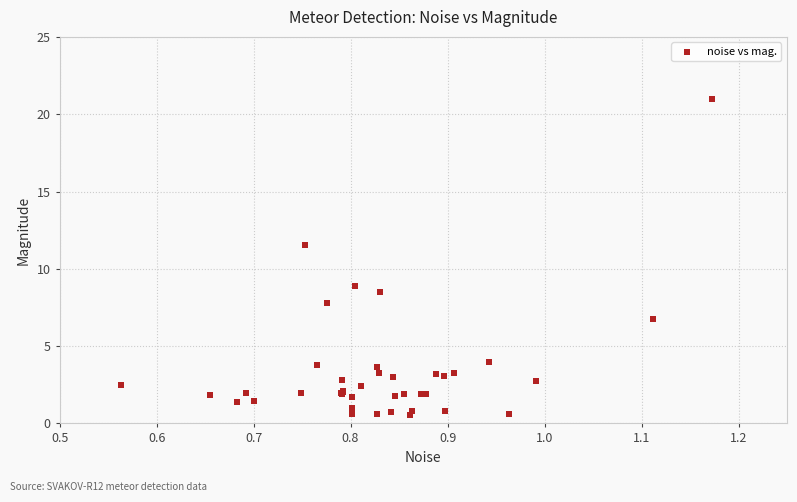

What Y value in the scatter plot is closest to 10?

8.9